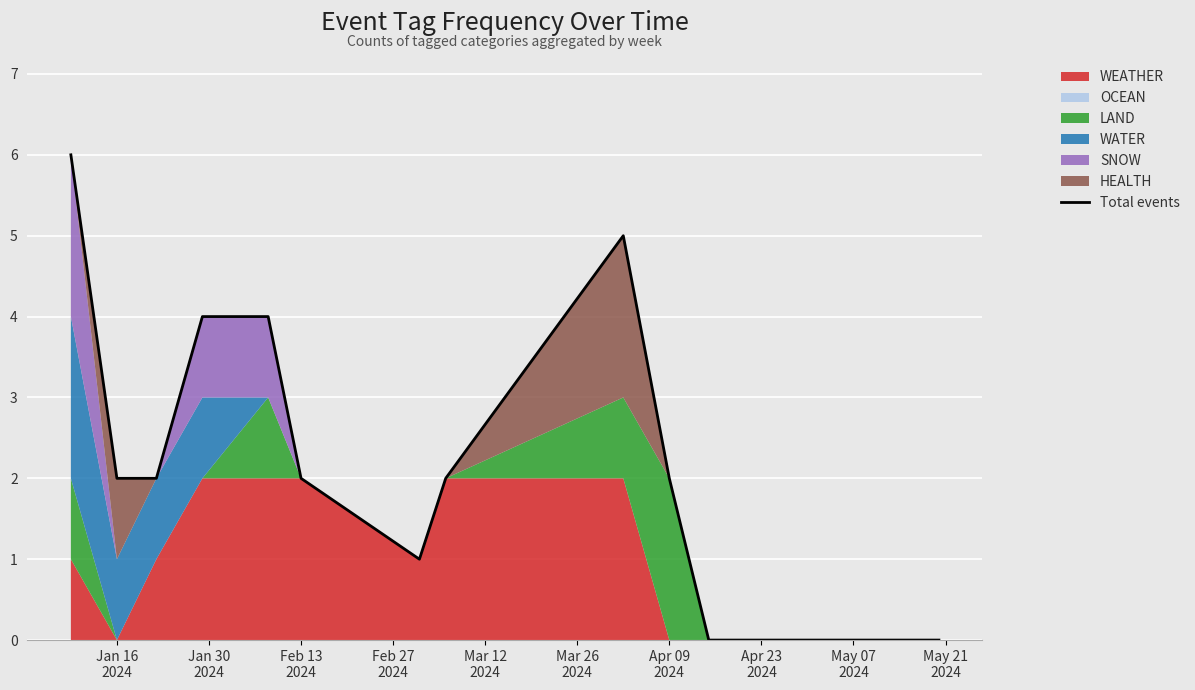

The chart shows a value of 2 at Feb 13
2024. True or false?

True